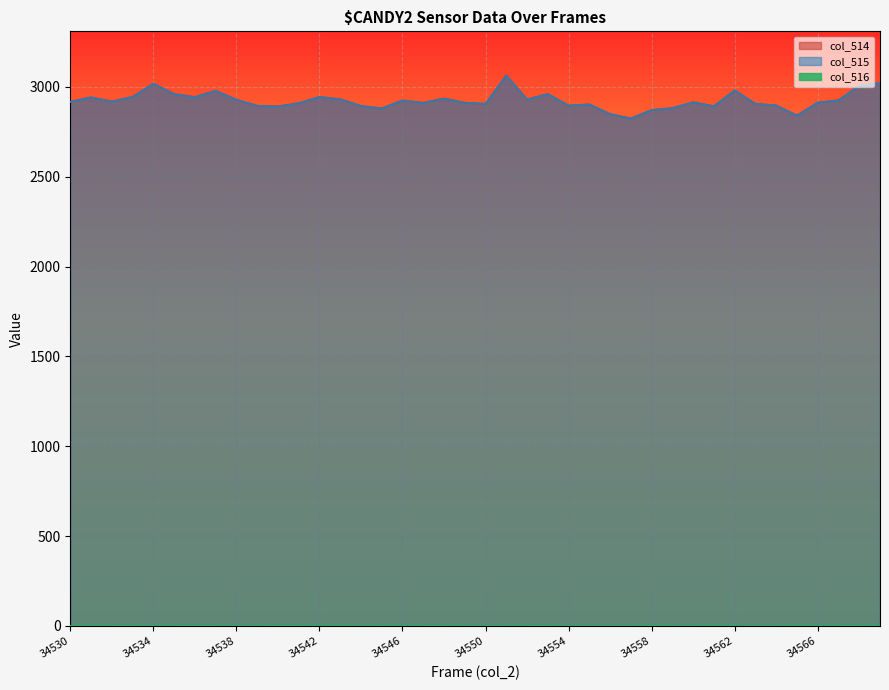

The value of col_516 at 34542 is 0. True or false?

True